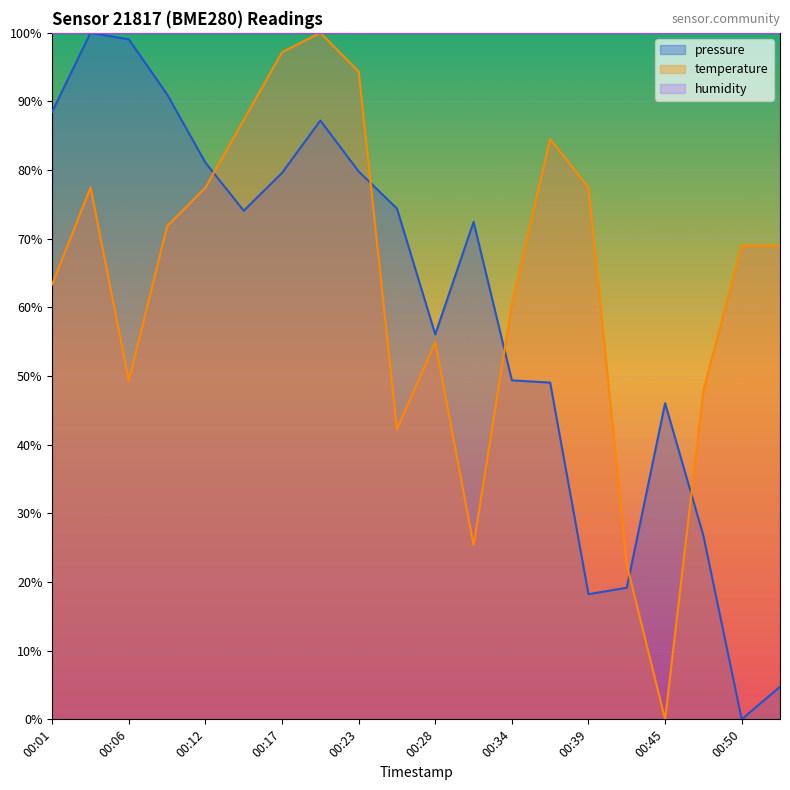

What is the sum of the temperature values at 00:53 and 00:48?

116.9